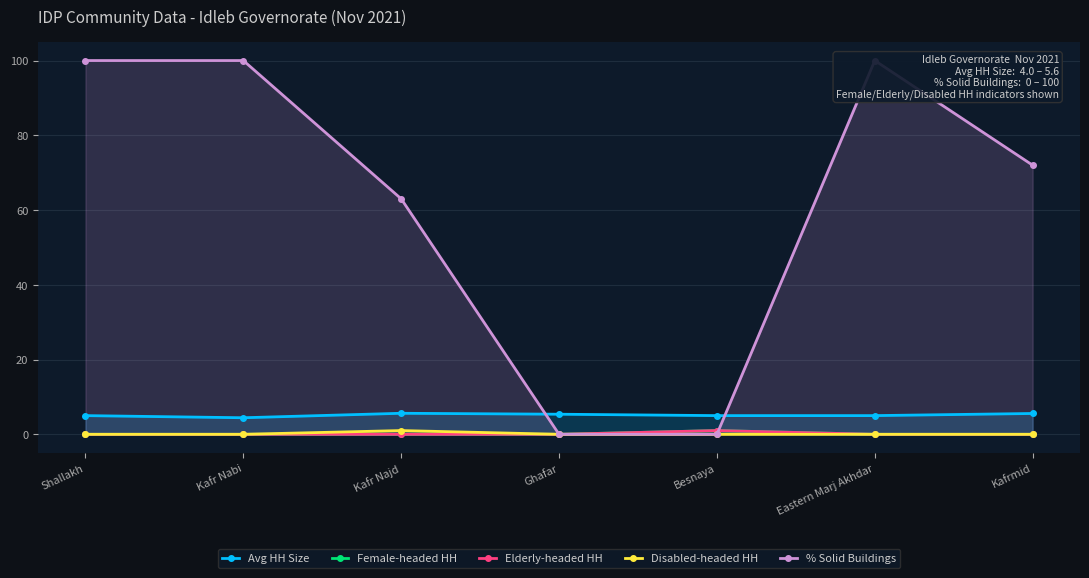

How many data points in % Solid Buildings are less than 72?

3